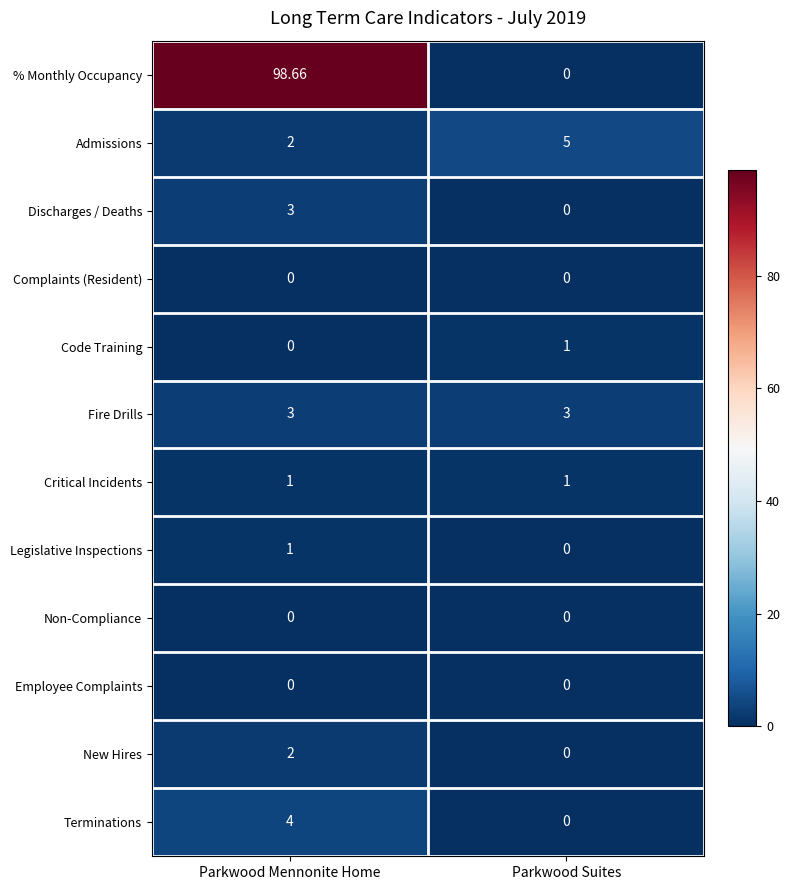

Which series has the widest spread of values?

% Monthly Occupancy